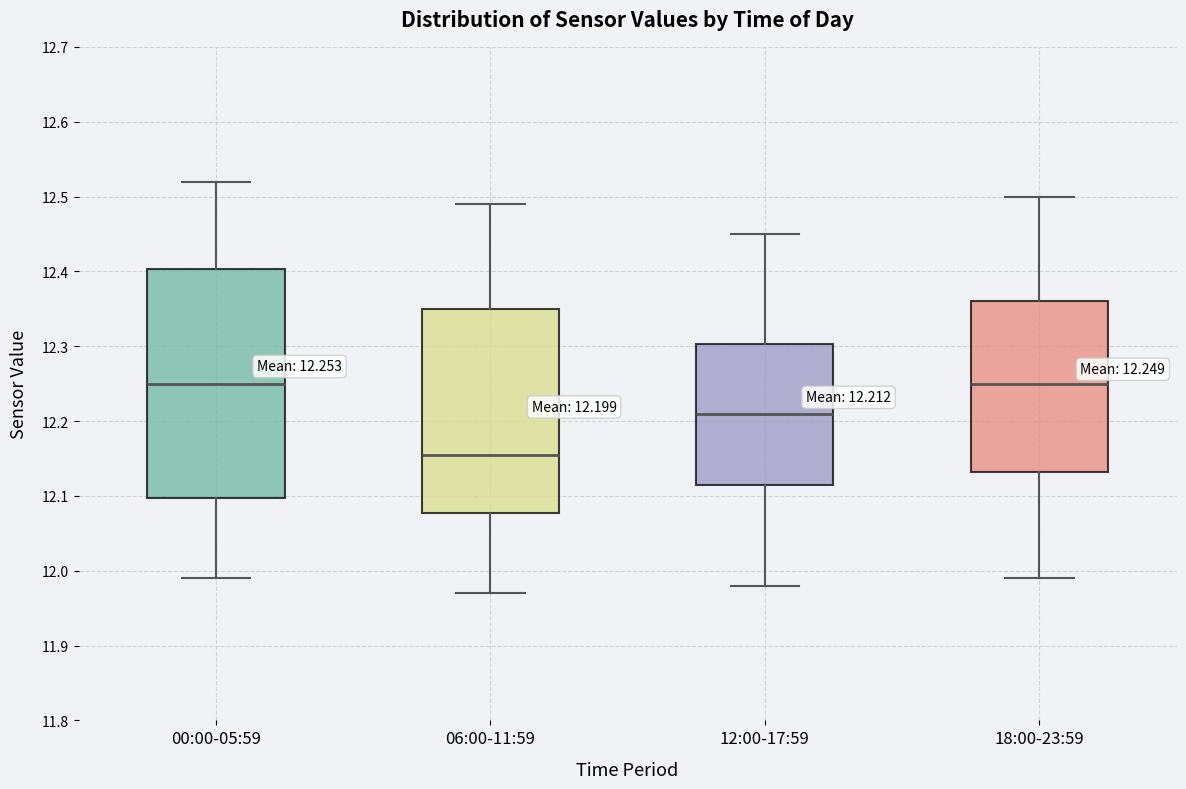

Comparing the boxes themselves (not the whiskers), which one is the tallest?

00:00-05:59